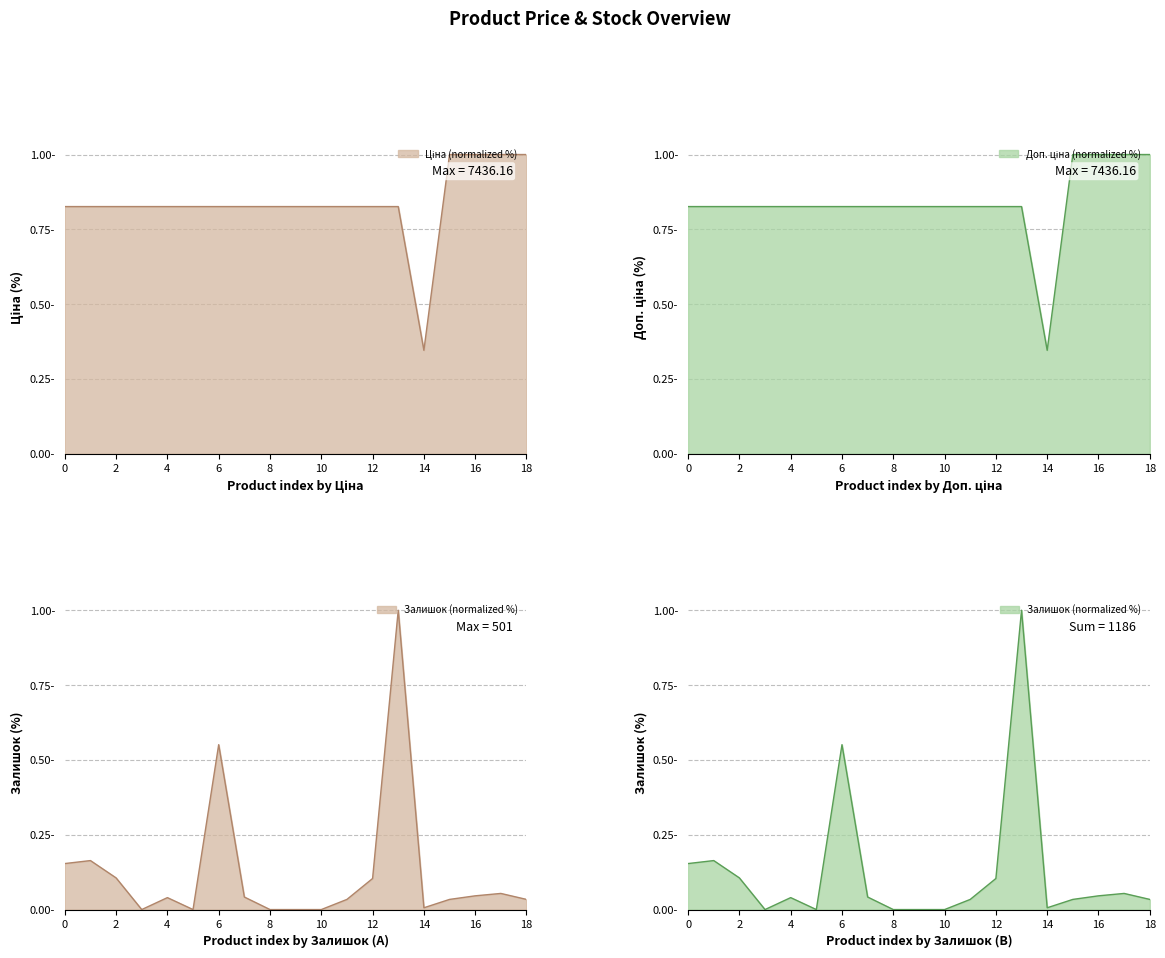

What is the spread (max minus min) of values at 4?

0.8